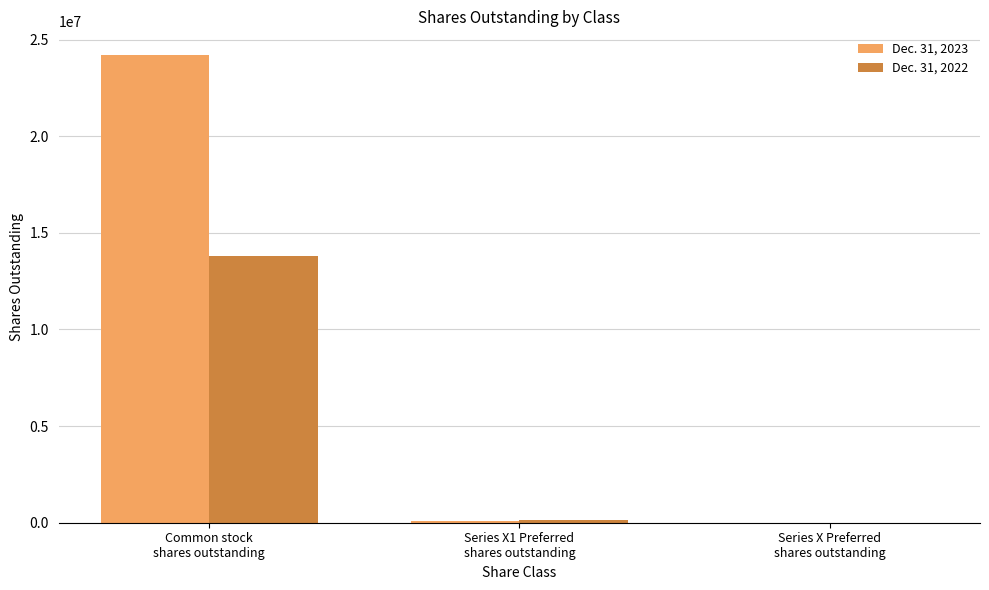

What is the maximum value shown in the chart?

24213130